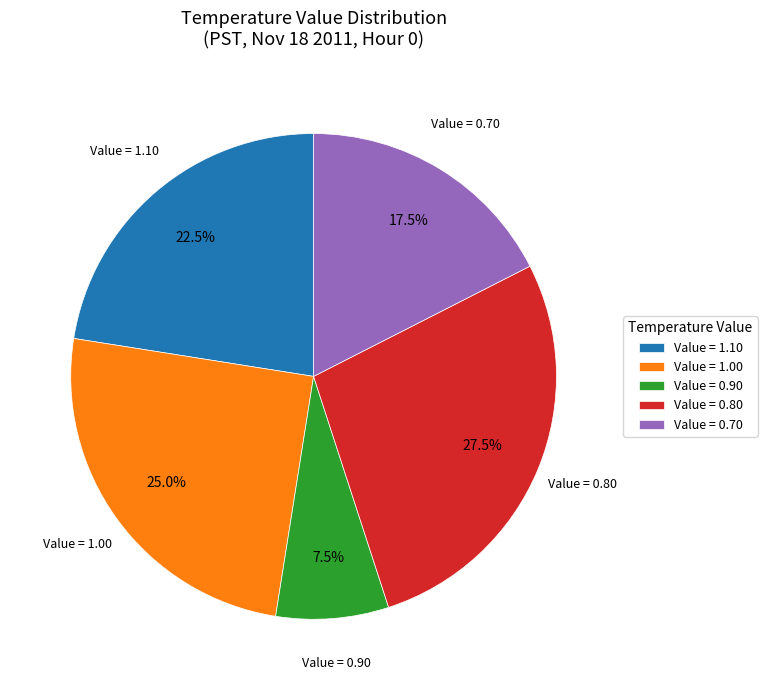

Rank the categories by value from lowest to highest.

Value = 0.90, Value = 0.70, Value = 1.10, Value = 1.00, Value = 0.80